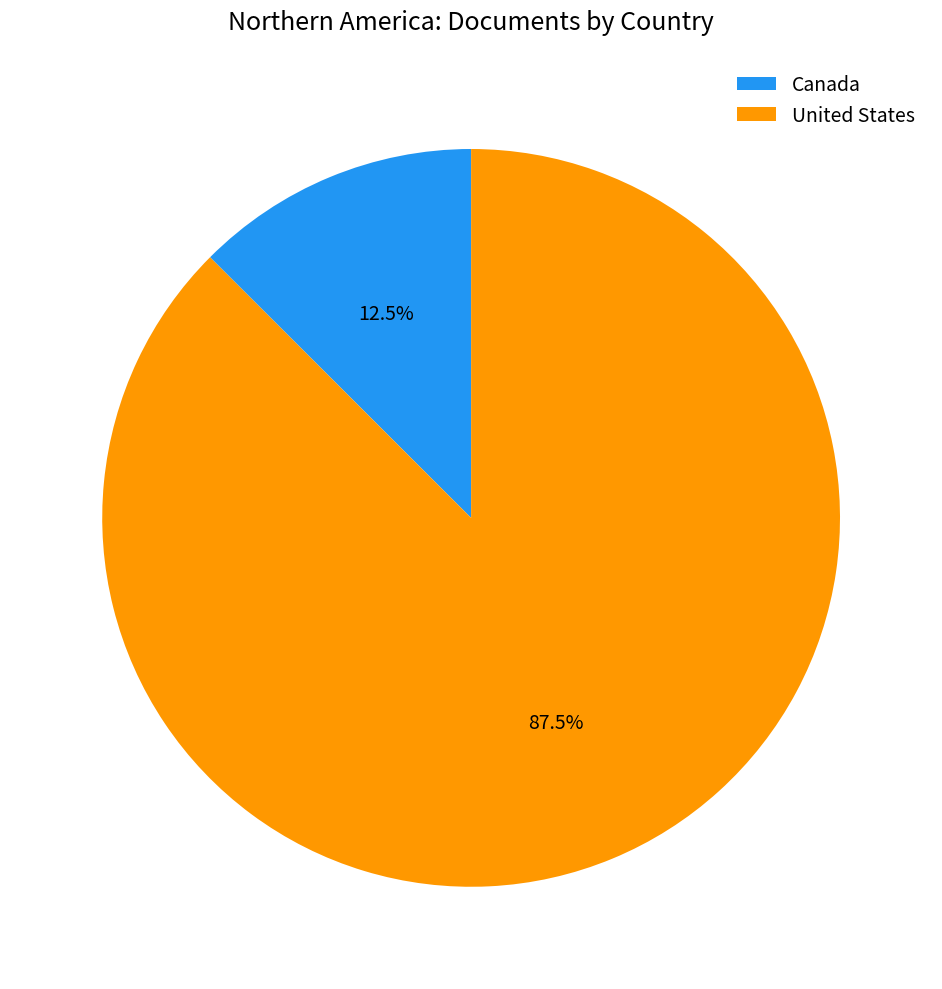

Rank the categories by value from lowest to highest.

Canada, United States